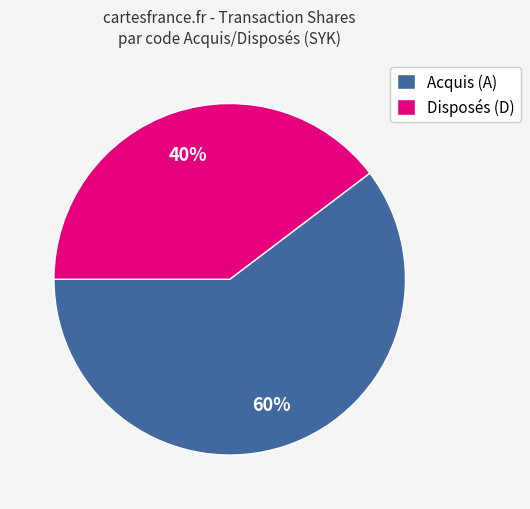

Which has a higher value, Disposés (D) or Acquis (A)?

Acquis (A)